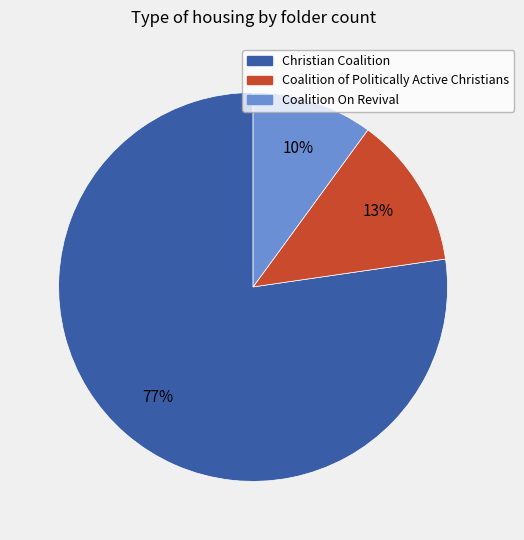

How many segments does this pie chart have?

3